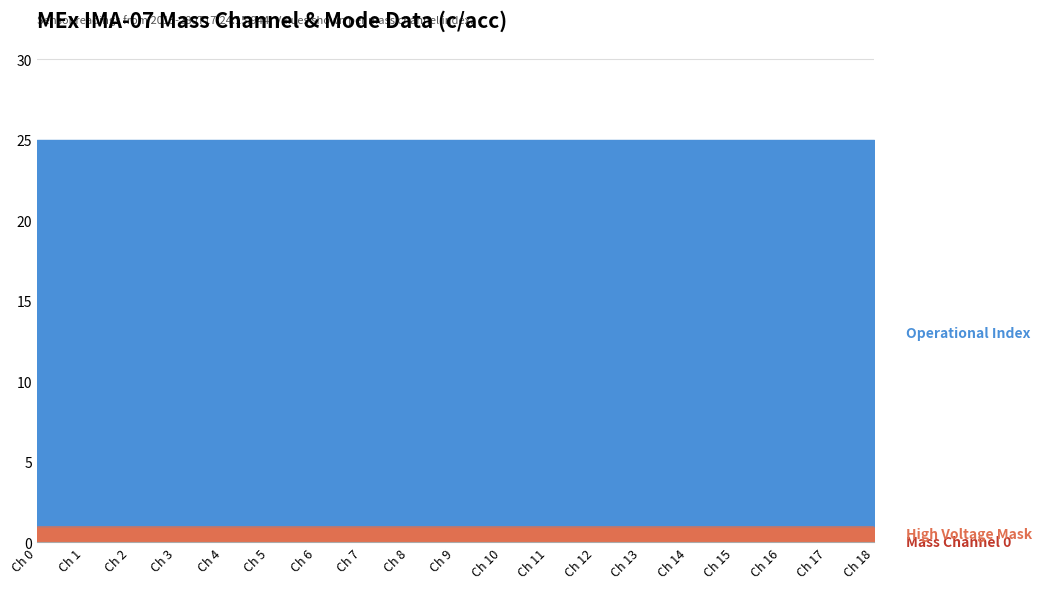

Is it true that High Voltage Mask equals 0 at Mass Channel 5?

False